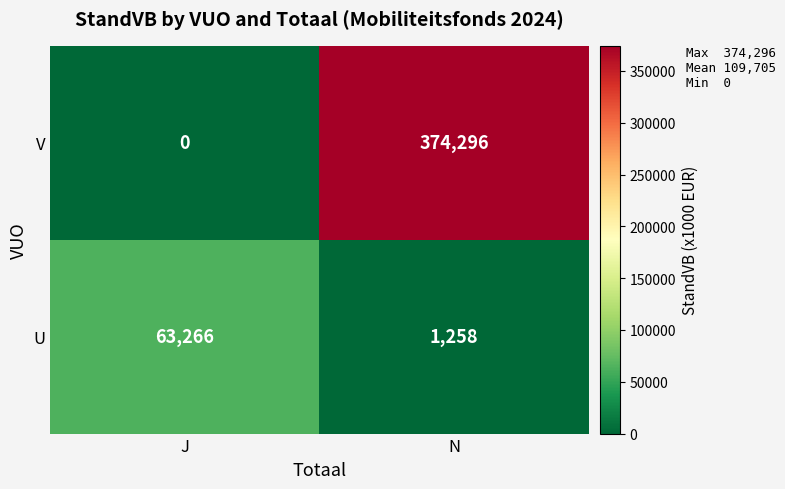

List the labels in order of V value, largest first.

N, J